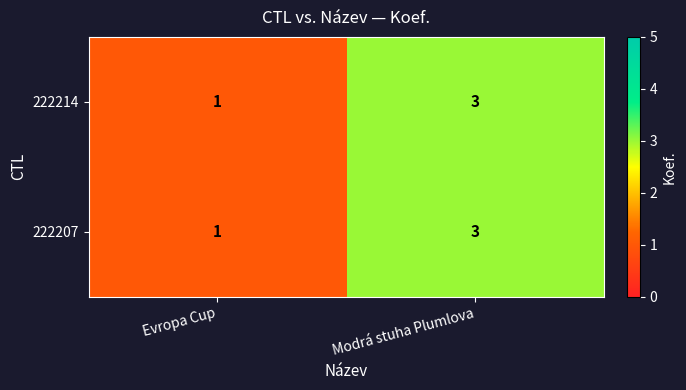

At which category is the sum across all series the highest?

Modrá stuha Plumlova